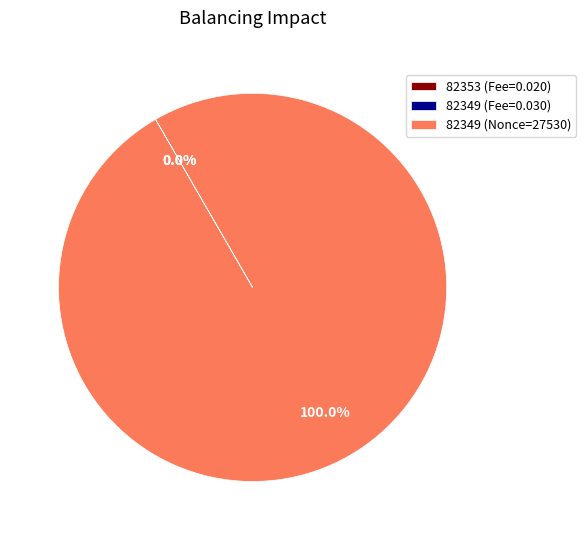

Which slice is the largest?

82349 (Nonce=27530)